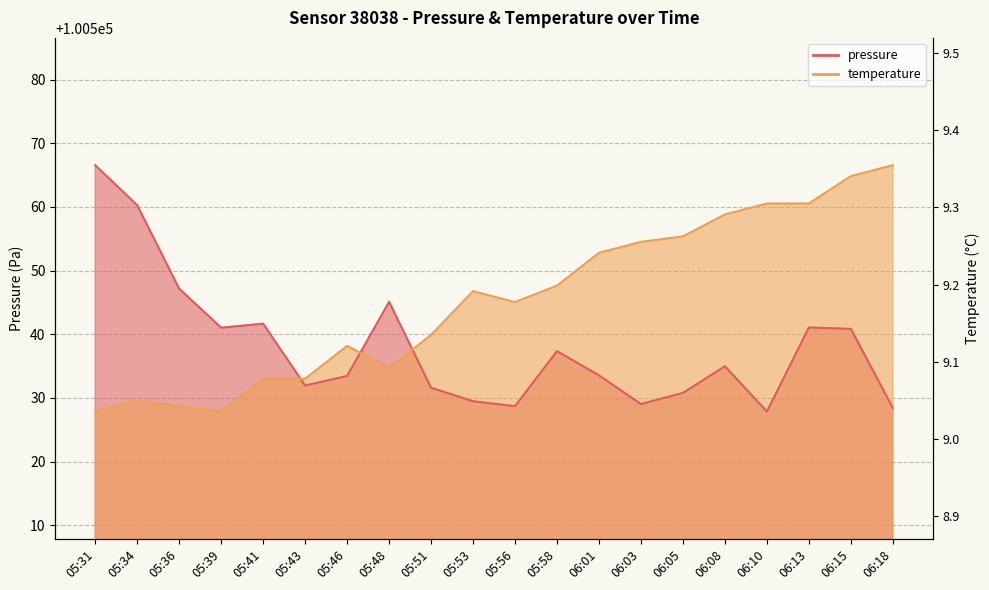

Read the pressure value at 06:15.

100540.8